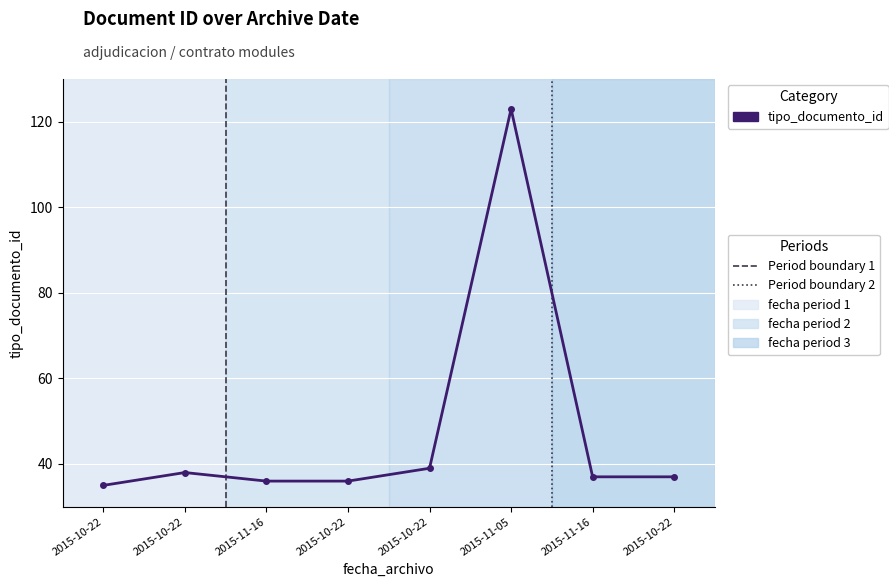

How many categories are shown in the chart?

8